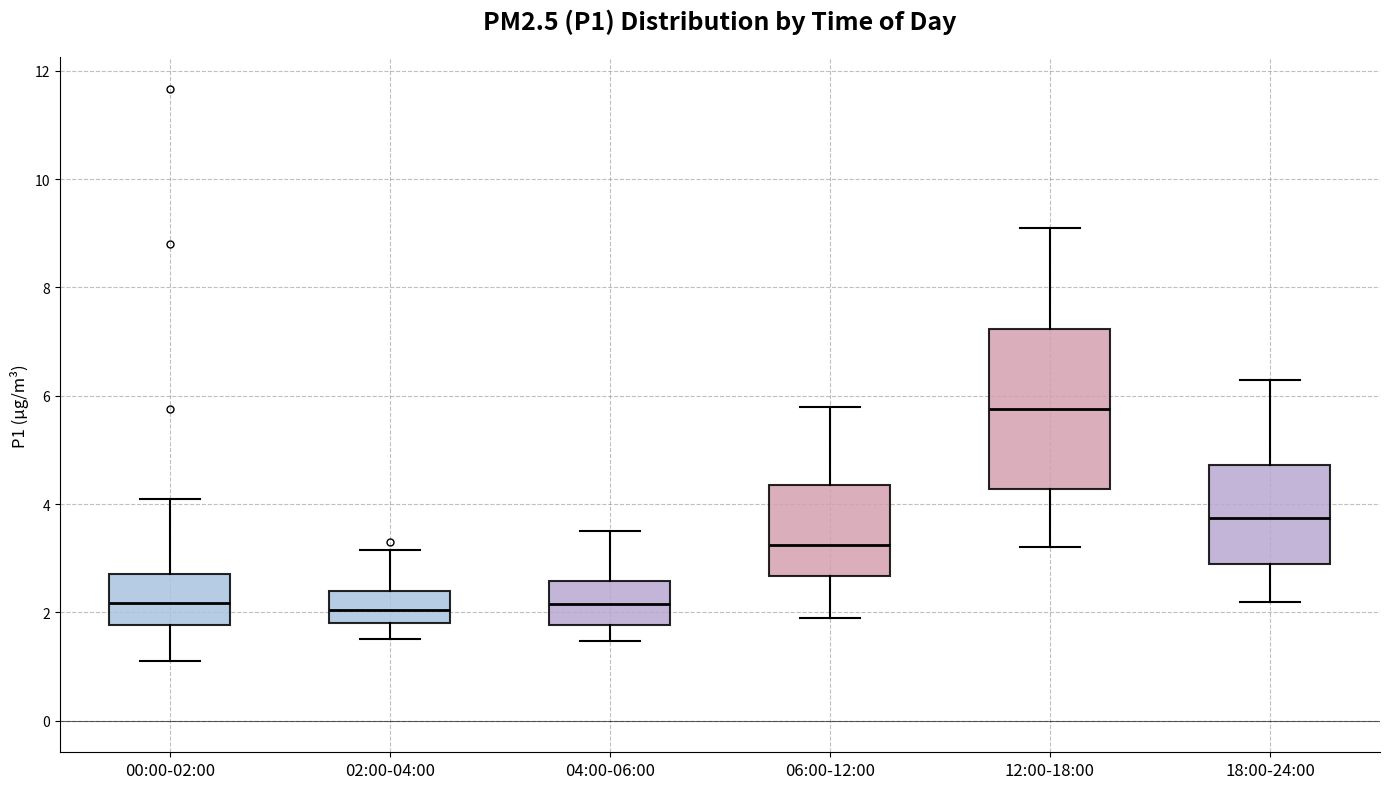

Reading left to right, read every box against the y-axis: the position of its median line, the range the box covers, and the ends of its whiskers. The values are not printed on the chart, so give them approximately, as read against the axis.

00:00-02:00: median 2.2, box 1.8 to 2.8, whiskers 1.2 to 4.2
02:00-04:00: median 2.0, box 1.8 to 2.4, whiskers 1.6 to 3.2
04:00-06:00: median 2.2, box 1.8 to 2.6, whiskers 1.4 to 3.6
06:00-12:00: median 3.2, box 2.6 to 4.4, whiskers 2.0 to 5.8
12:00-18:00: median 5.8, box 4.2 to 7.2, whiskers 3.2 to 9.2
18:00-24:00: median 3.8, box 2.8 to 4.8, whiskers 2.2 to 6.4